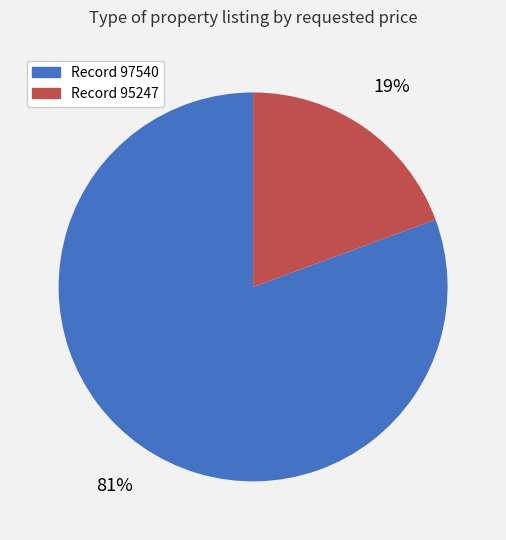

Is it true that Record 95247 is 25% of the pie?

False